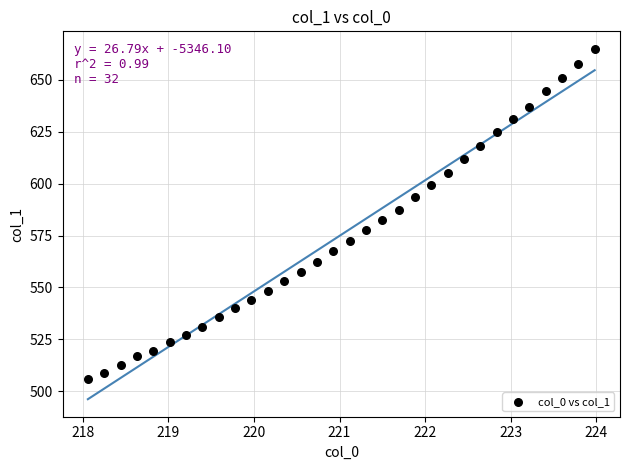

What is the range of Y values (max minus min)?

159.2